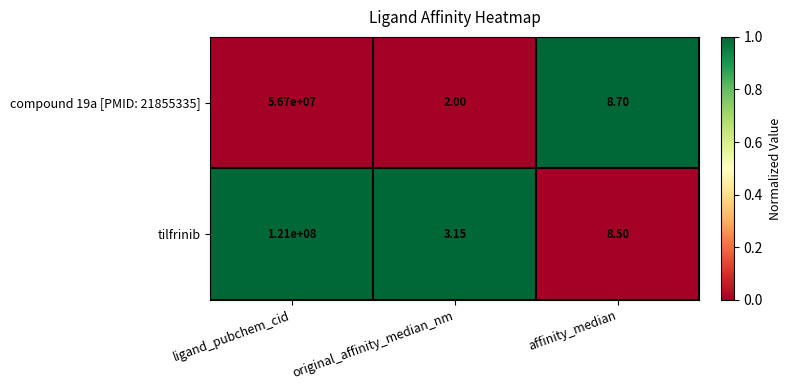

Rank the categories by tilfrinib value from lowest to highest.

original_affinity_median_nm, affinity_median, ligand_pubchem_cid